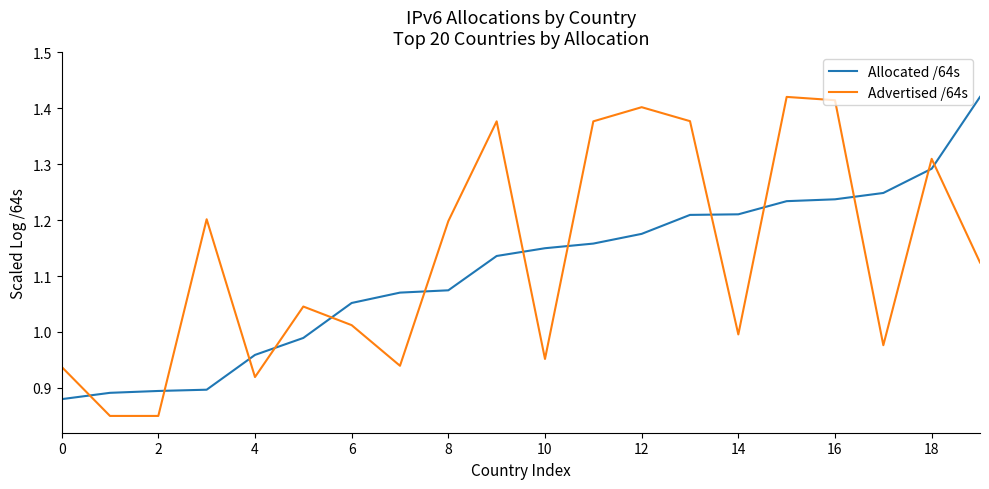

Does the chart have visible grid lines?

No